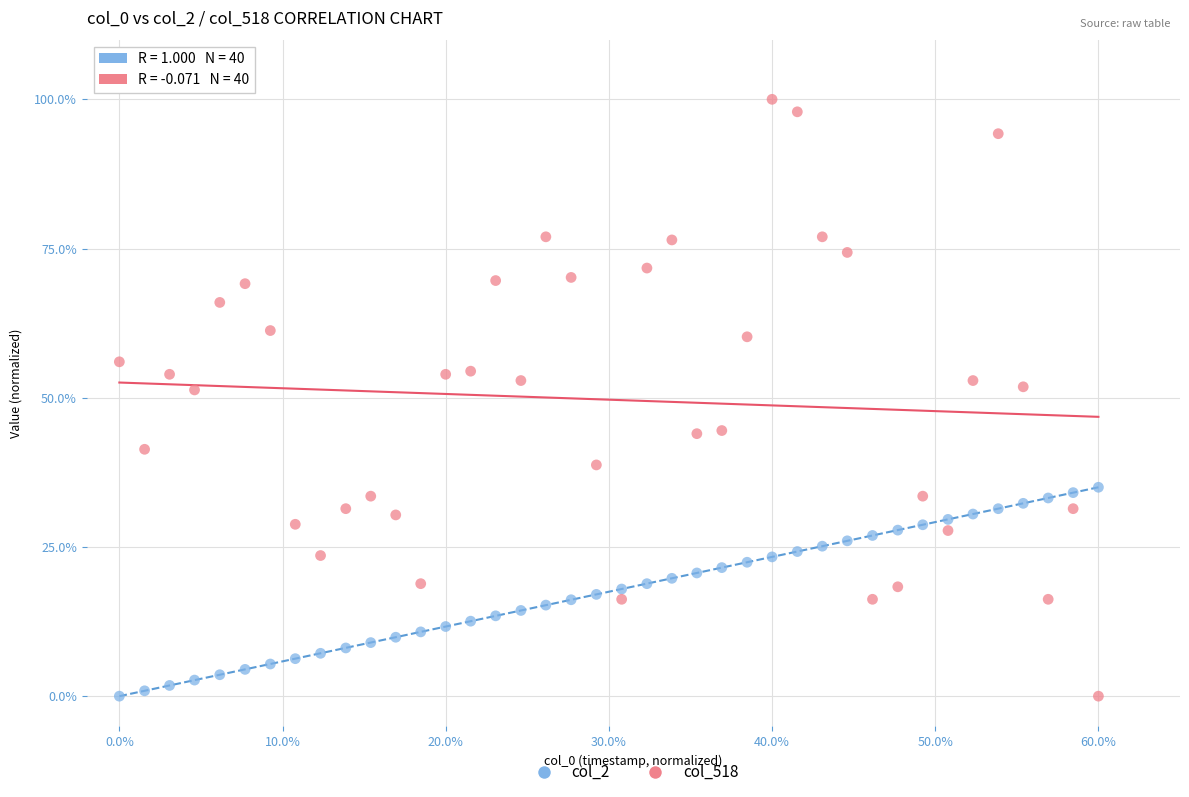

Which series has the largest Y range (max minus min)?

col_518